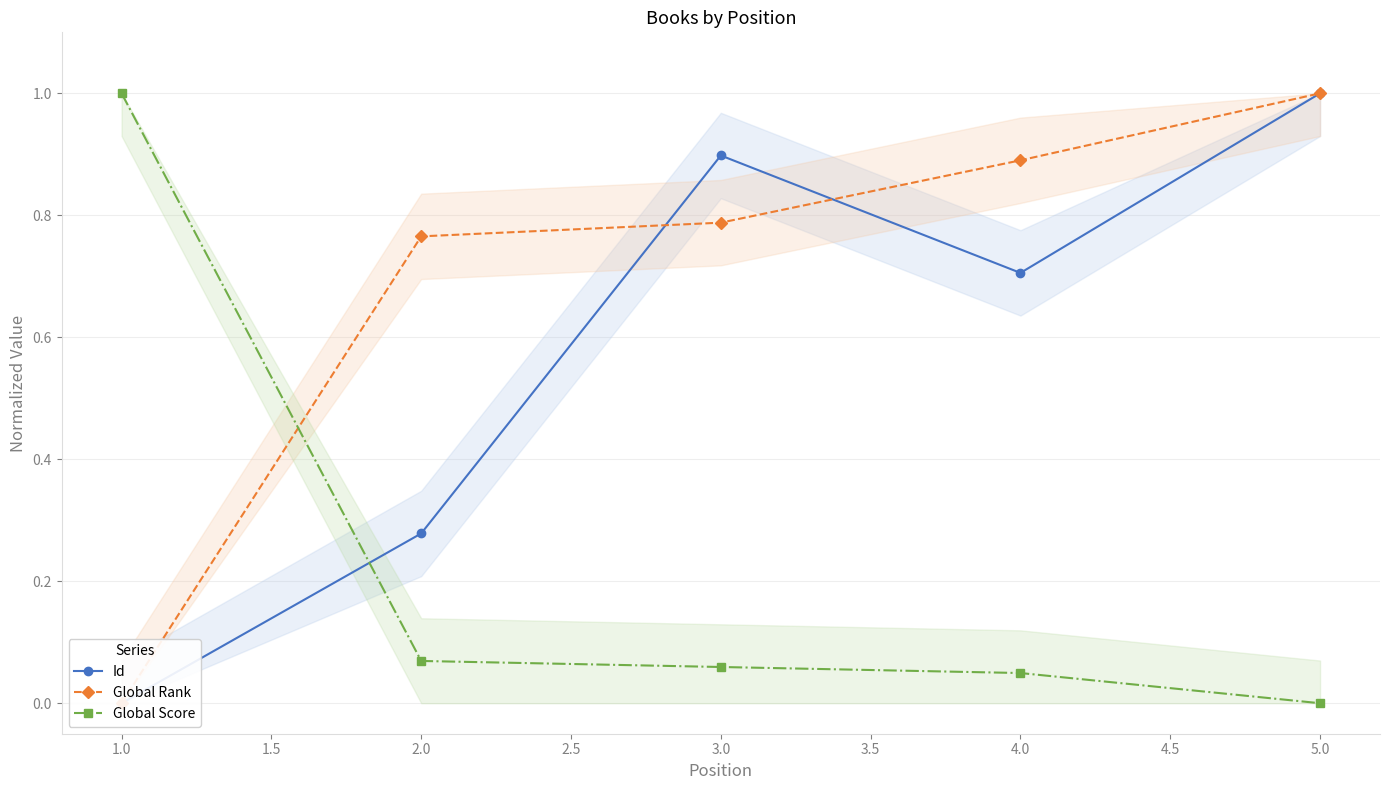

The Global Score series shows 0.0 at 2.0. True or false?

False